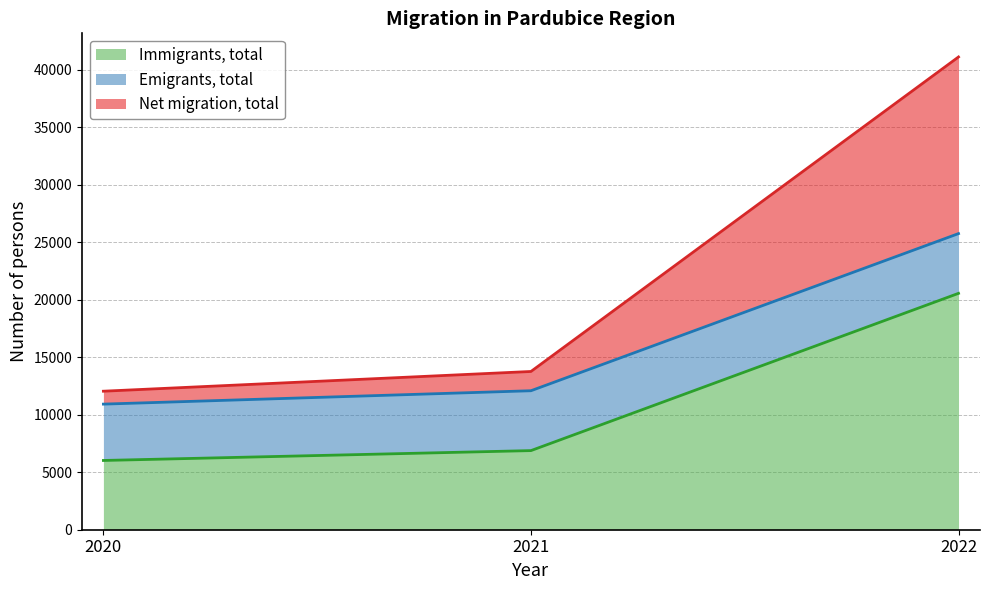

Rank the categories by Immigrants, total value from lowest to highest.

2020, 2021, 2022